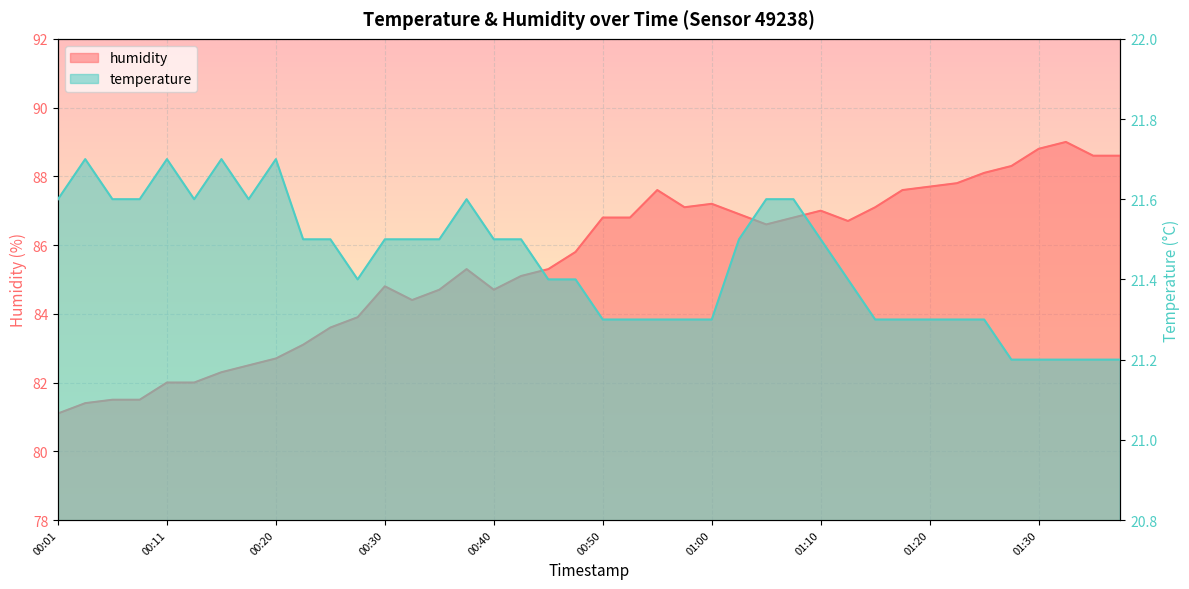

True or false: temperature has a value of 21.7 at 00:20.

True